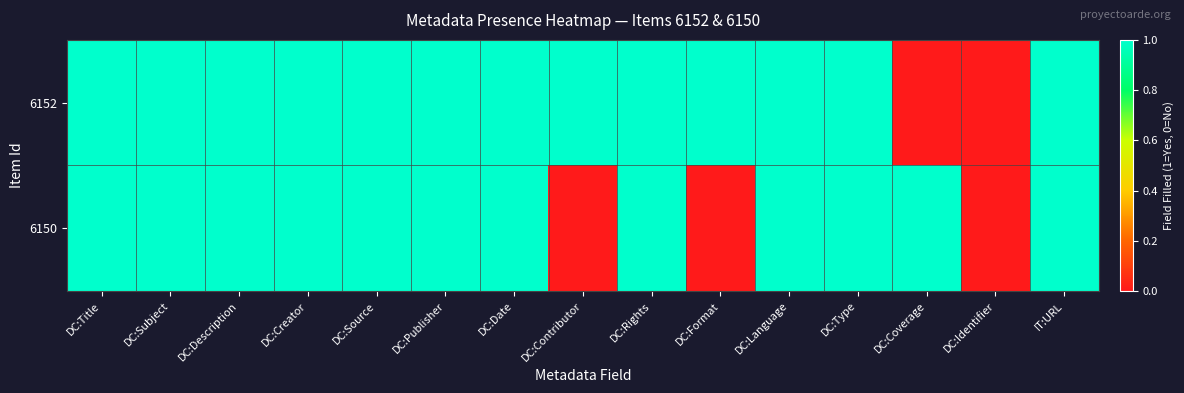

What is the total value across all series at DC:Format?

1